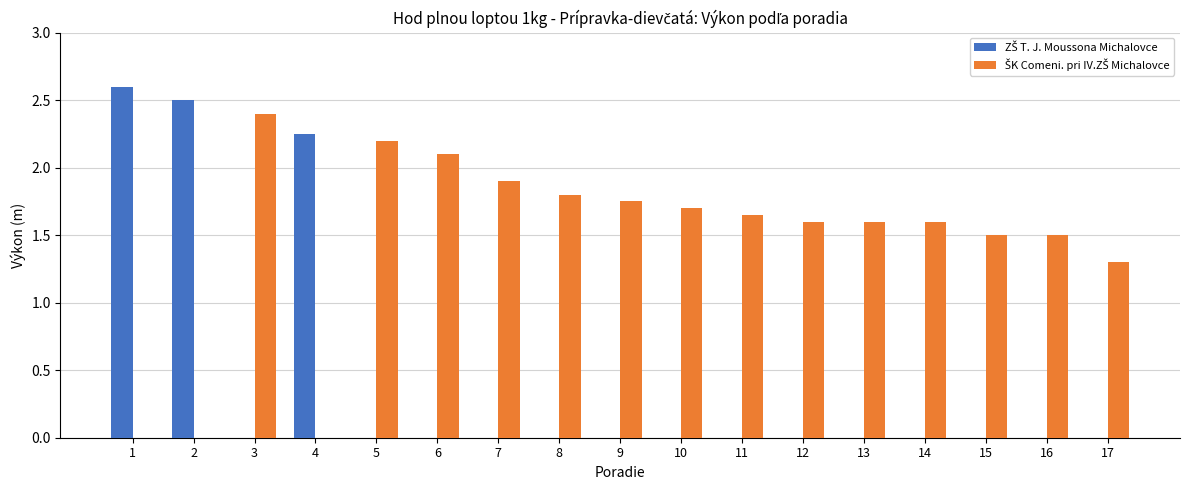

What is the total value across all series at 10?

1.7